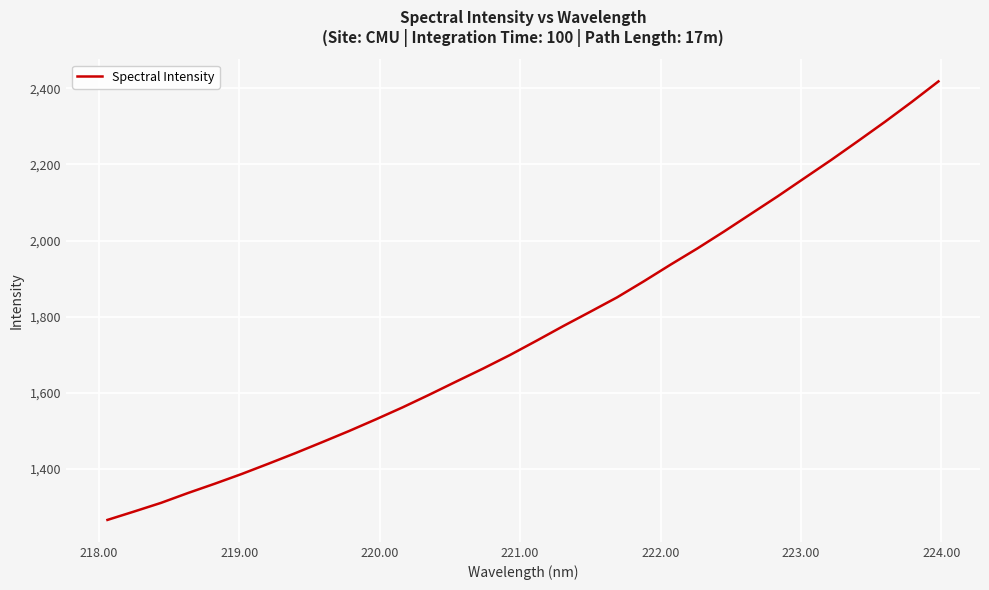

What is the difference between the maximum and minimum values?

1151.2